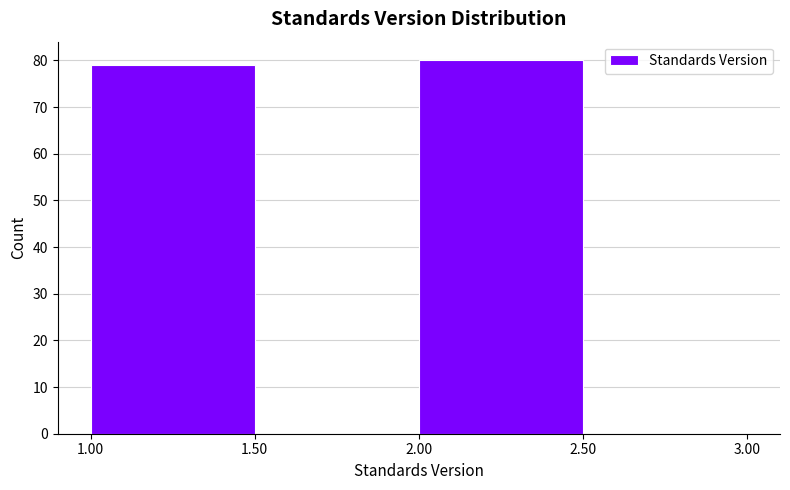

Reading left to right, transcribe this chart: for each bar, give the range it covers on the x-axis and its height. The values are not printed on the chart, so give them approximately, as read against the axis.

1.00 to 1.50: 79
1.50 to 2.00: 0
2.00 to 2.50: 80
2.50 to 3.00: 0